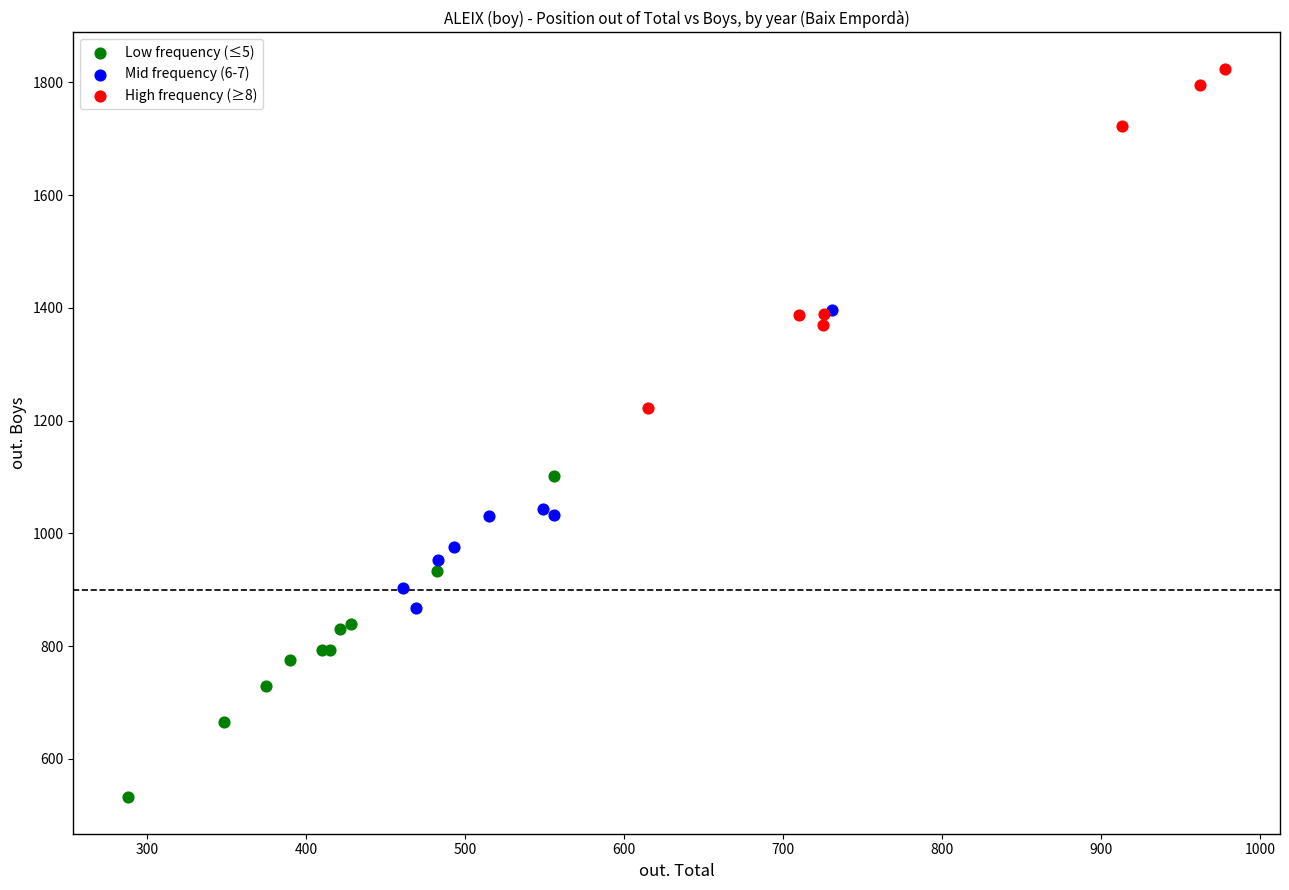

Which series reaches the minimum Y coordinate?

Low frequency (≤5)